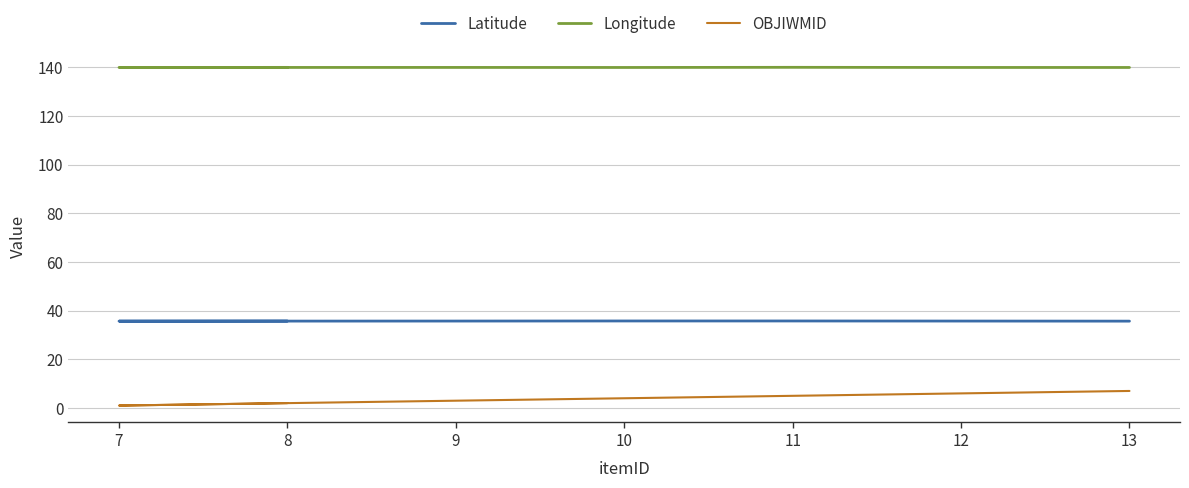

Which series has the largest total across all categories?

Longitude